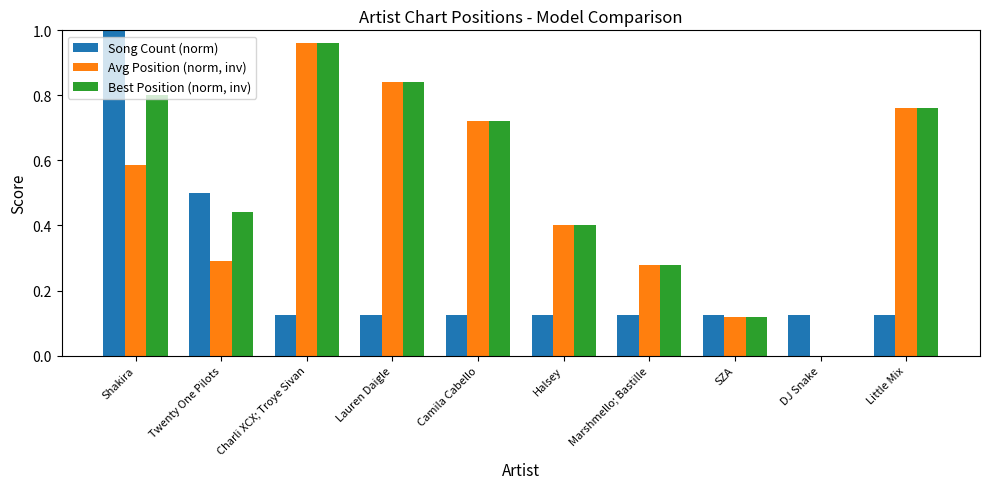

What is the total value across all series at Twenty One Pilots?

1.2